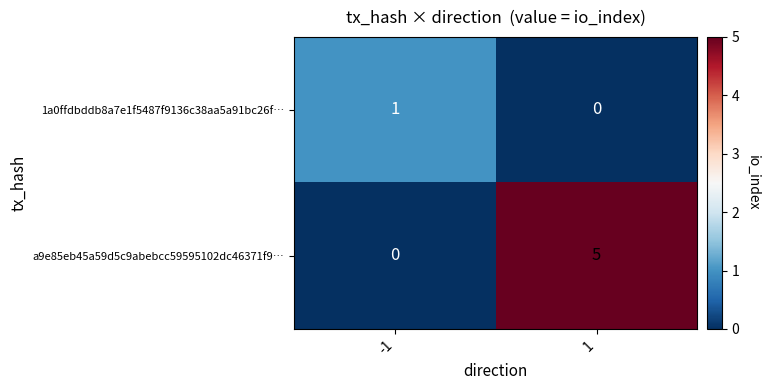

Between -1 and 1, which series saw the biggest shift?

a9e85eb45a59d5c9abebcc59595102dc46371f9…